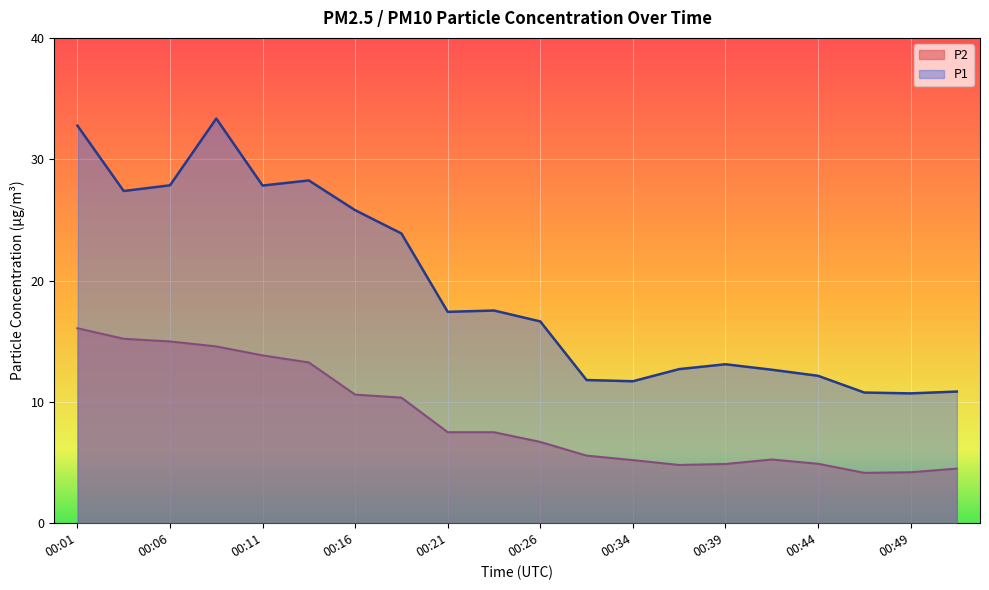

What are all the series names shown in the legend?

P2, P1